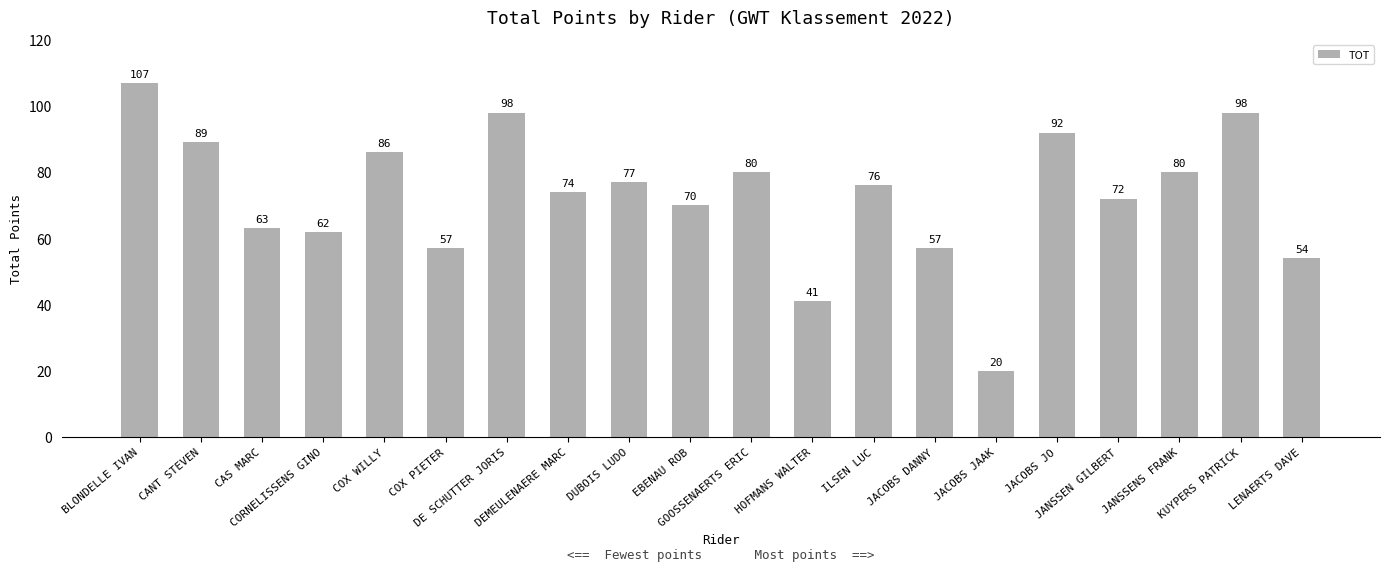

Read the value at KUYPERS PATRICK.

98